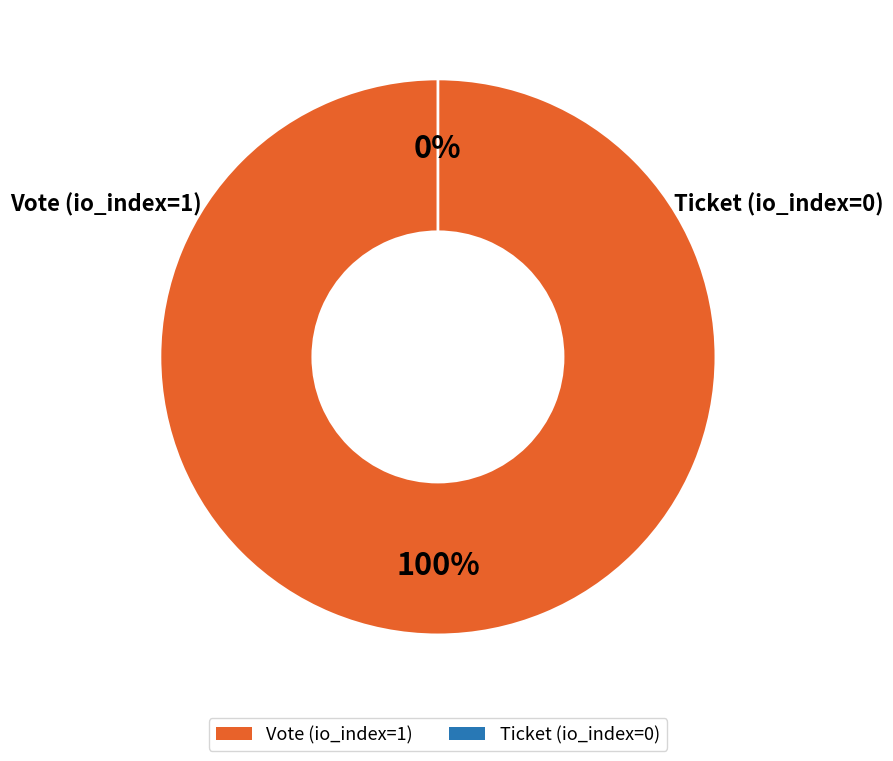

What is the smallest slice in the pie chart?

Ticket (io_index=0)